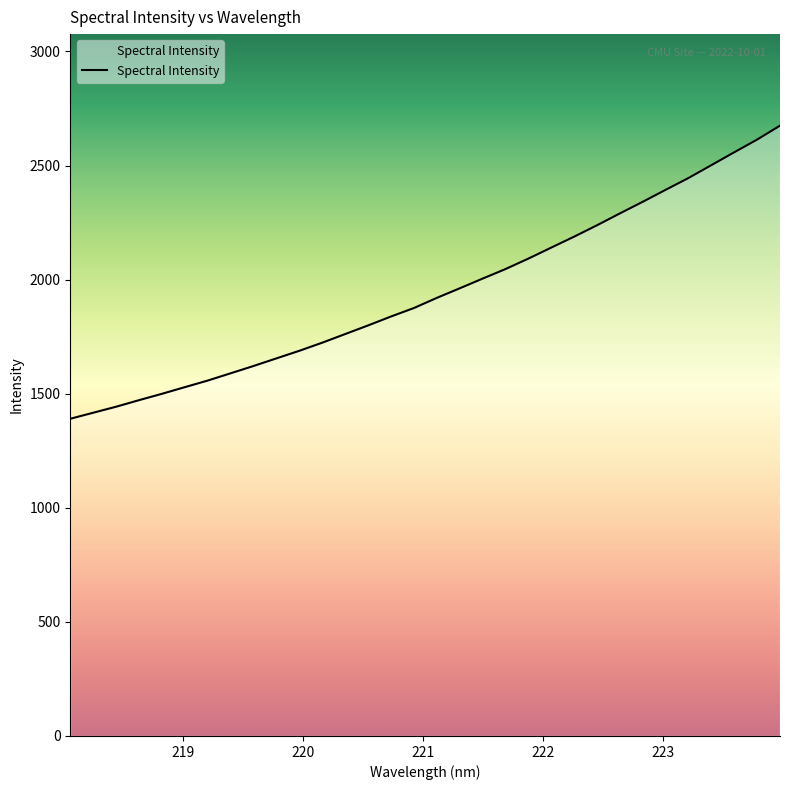

What is the minimum value shown in the chart?

1390.3